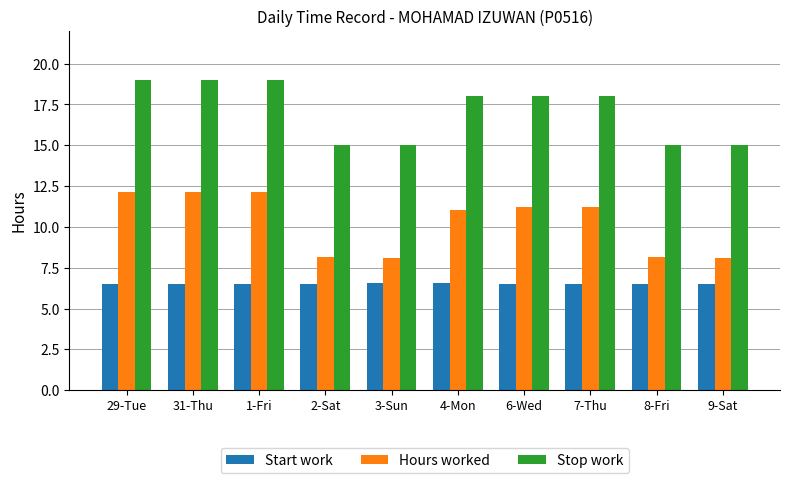

Rank the series by their average value, from lowest to highest.

Start work, Hours worked, Stop work